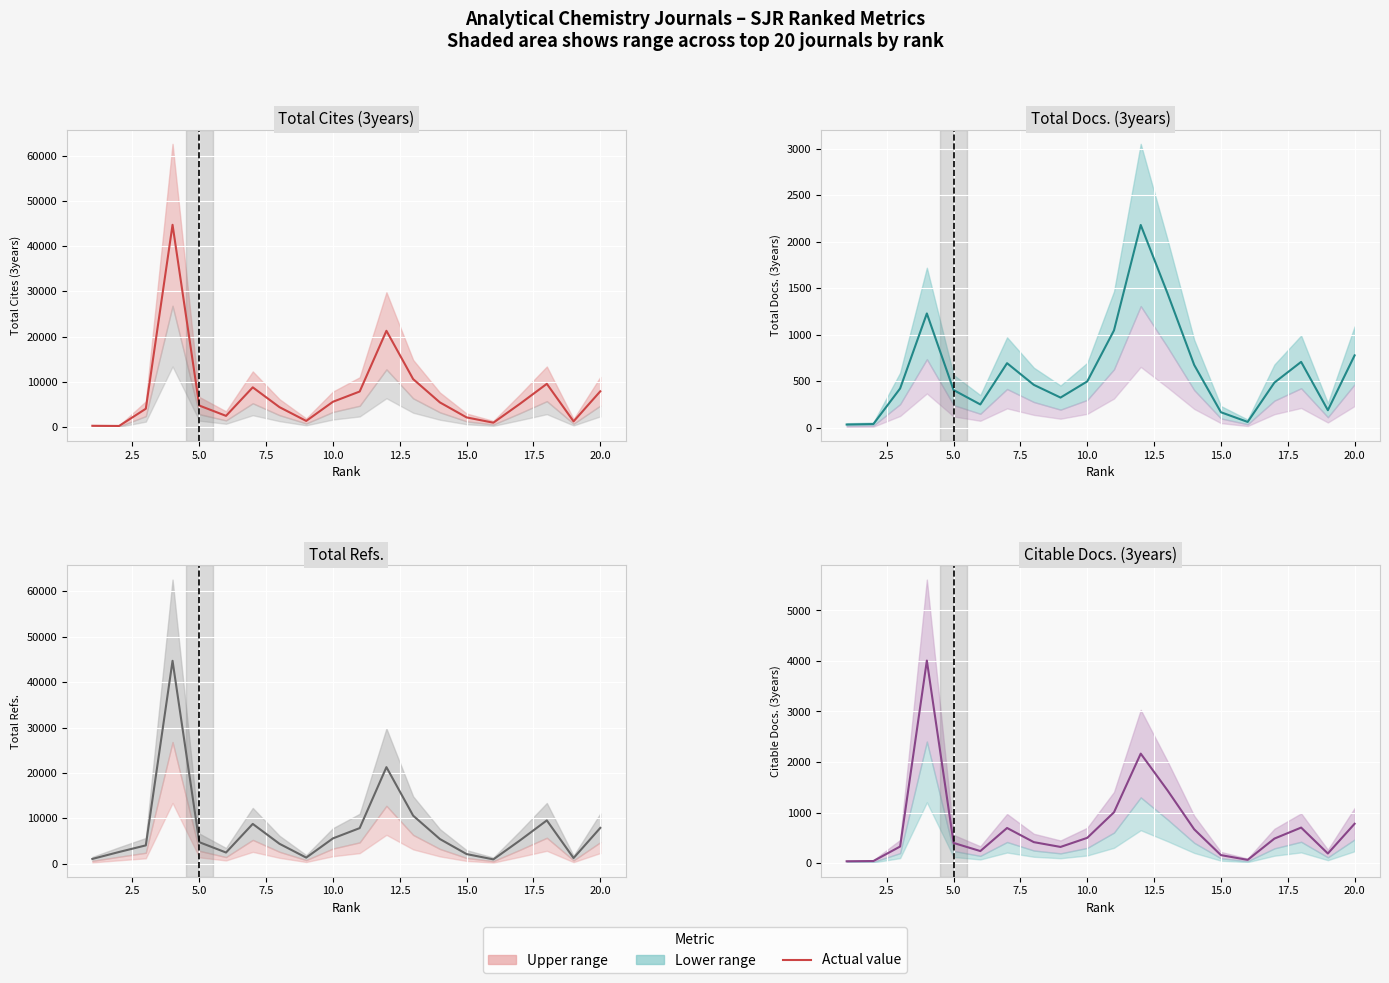

What is the value of the Total Cites (3years) (actual) point at the 5th from the left?

4775